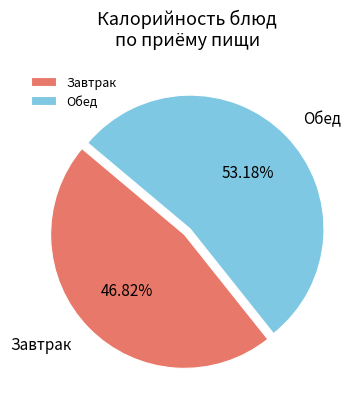

Do Обед and Завтрак together represent more than half of the pie?

Yes